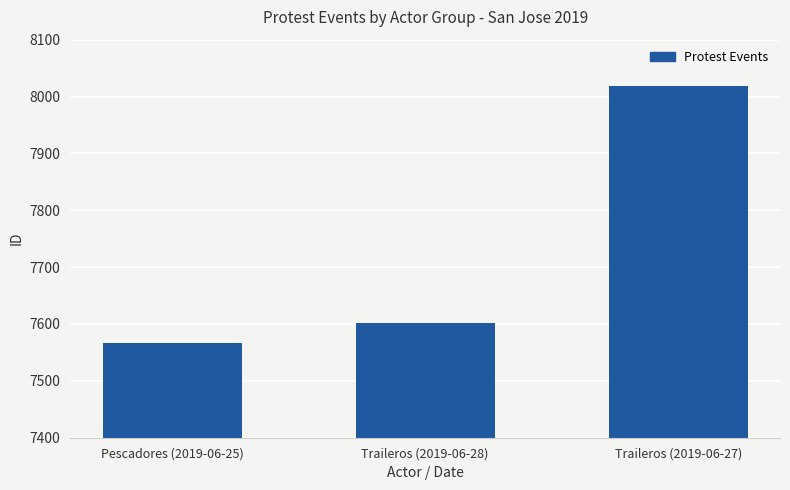

Is it true that the value at Traileros (2019-06-27) is 2132?

False